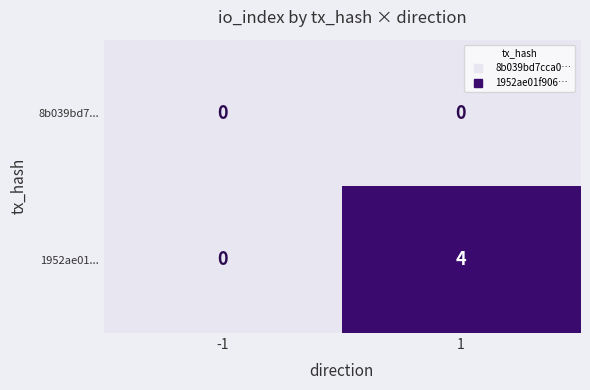

What is the difference between the maximum and minimum values in the 1952ae01... series?

4